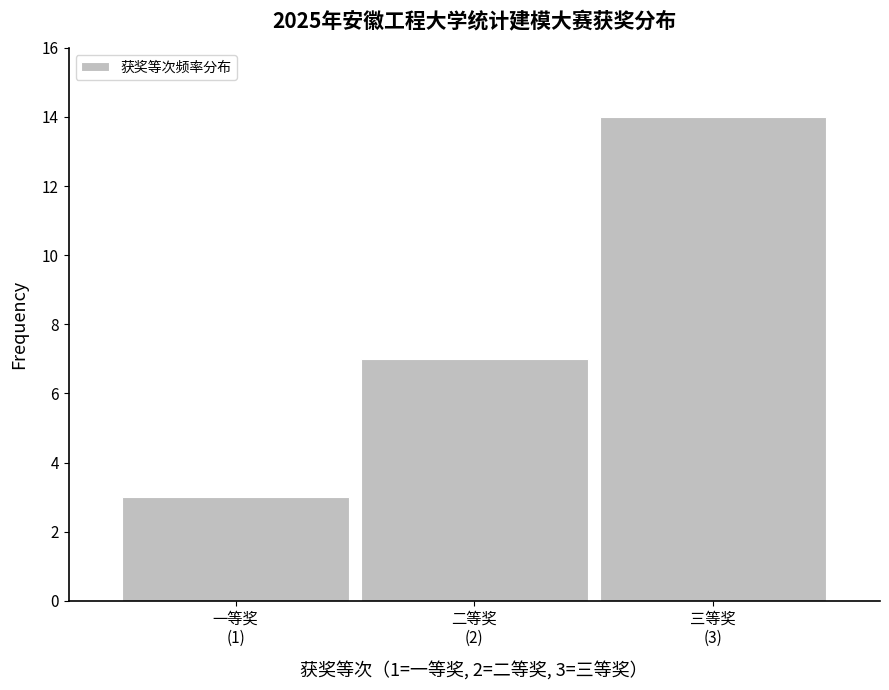

Reading right to left, list all the values displayed in this chart.

14	7	3